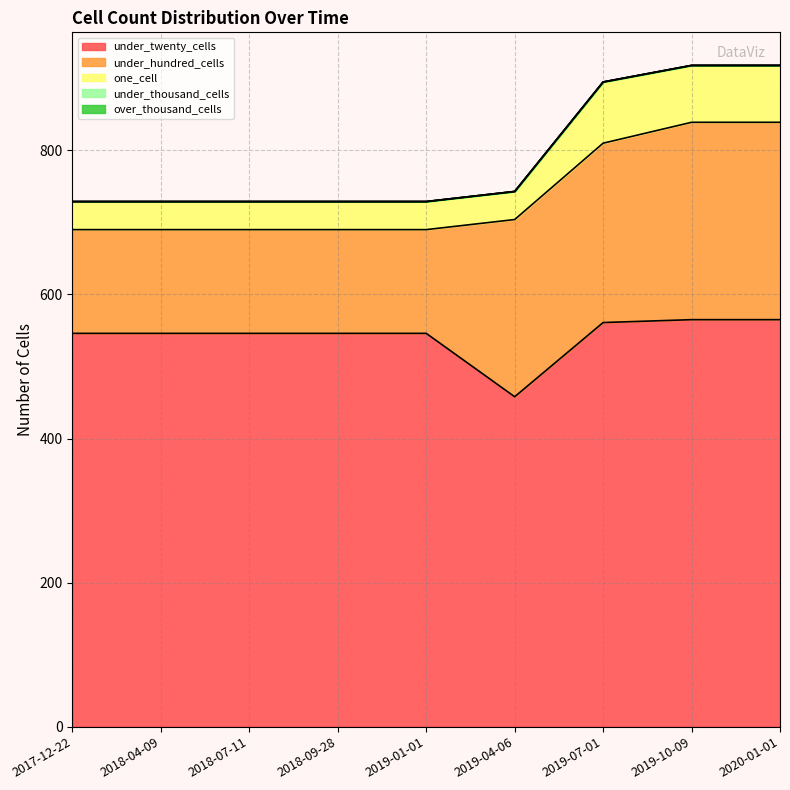

Reading right to left, list all the values displayed in this chart.

under_twenty_cells: 2020-01-01=565	2019-10-09=565	2019-07-01=561	2019-04-06=458	2019-01-01=546	2018-09-28=546	2018-07-11=546	2018-04-09=546	2017-12-22=546
under_hundred_cells: 2020-01-01=274	2019-10-09=274	2019-07-01=249	2019-04-06=246	2019-01-01=144	2018-09-28=144	2018-07-11=144	2018-04-09=144	2017-12-22=144
one_cell: 2020-01-01=79	2019-10-09=79	2019-07-01=85	2019-04-06=39	2019-01-01=39	2018-09-28=39	2018-07-11=39	2018-04-09=39	2017-12-22=39
under_thousand_cells: 2020-01-01=0	2019-10-09=0	2019-07-01=0	2019-04-06=0	2019-01-01=0	2018-09-28=0	2018-07-11=0	2018-04-09=0	2017-12-22=0
over_thousand_cells: 2020-01-01=0	2019-10-09=0	2019-07-01=0	2019-04-06=0	2019-01-01=0	2018-09-28=0	2018-07-11=0	2018-04-09=0	2017-12-22=0